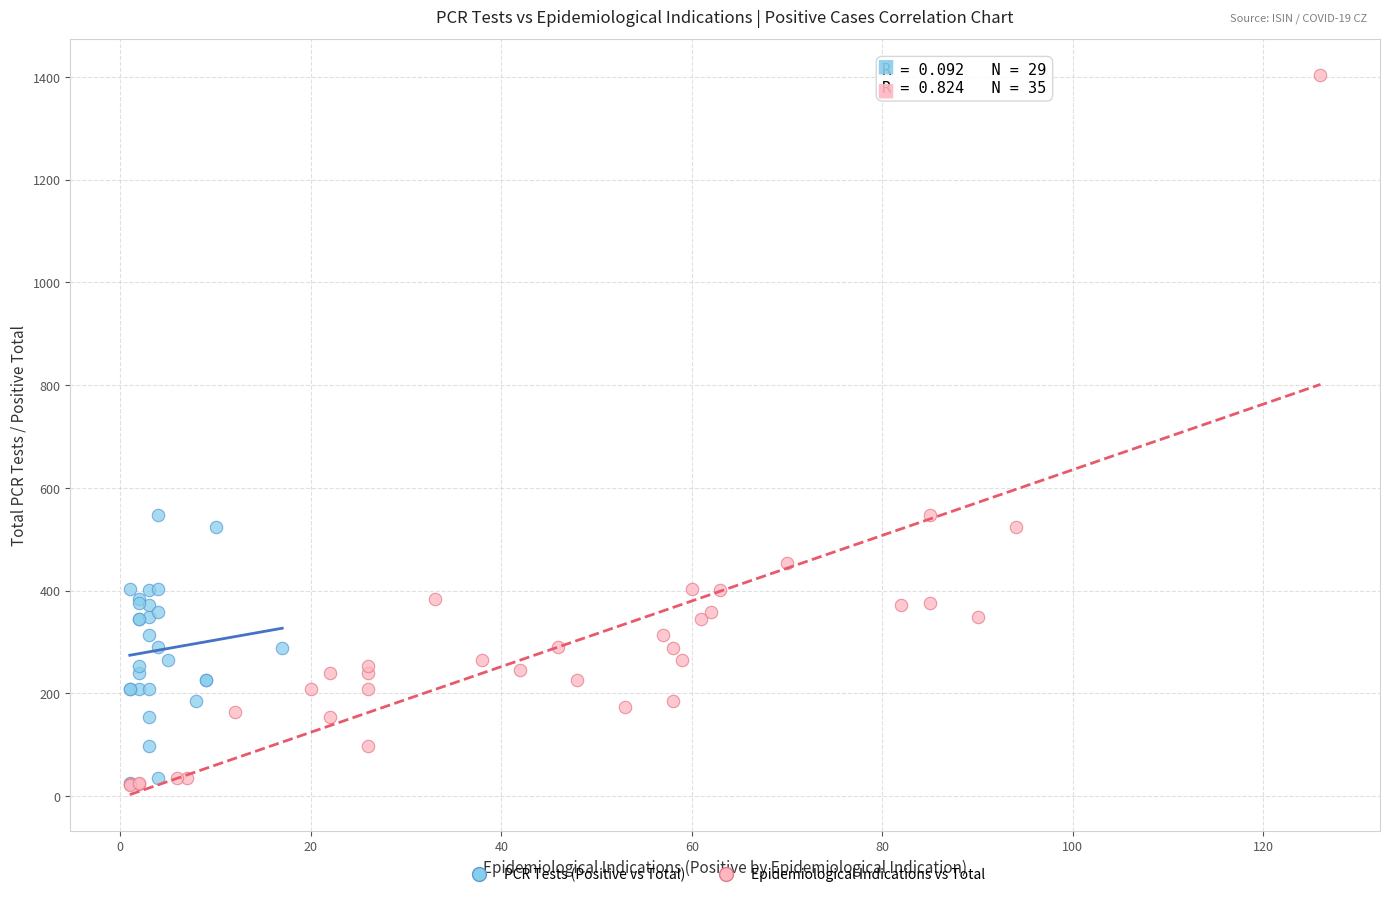

Which series has the largest Y range (max minus min)?

Epidemiological Indications vs Total